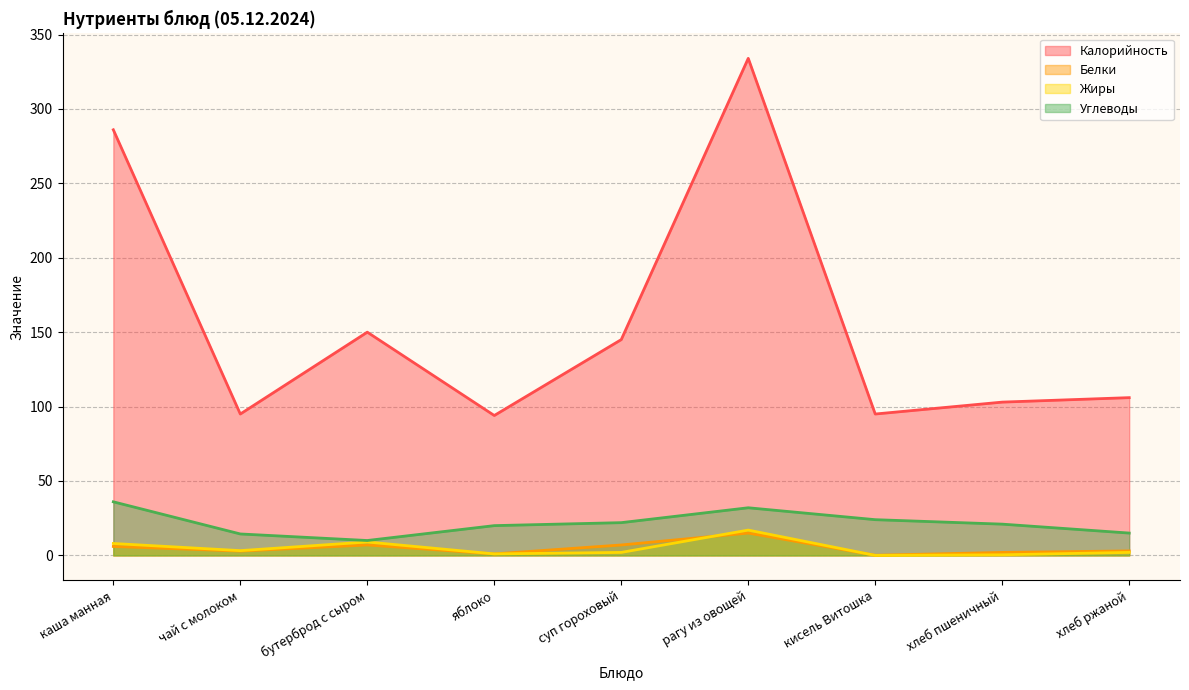

In Белки, how many points are higher than both neighbors (excluding endpoints)?

2